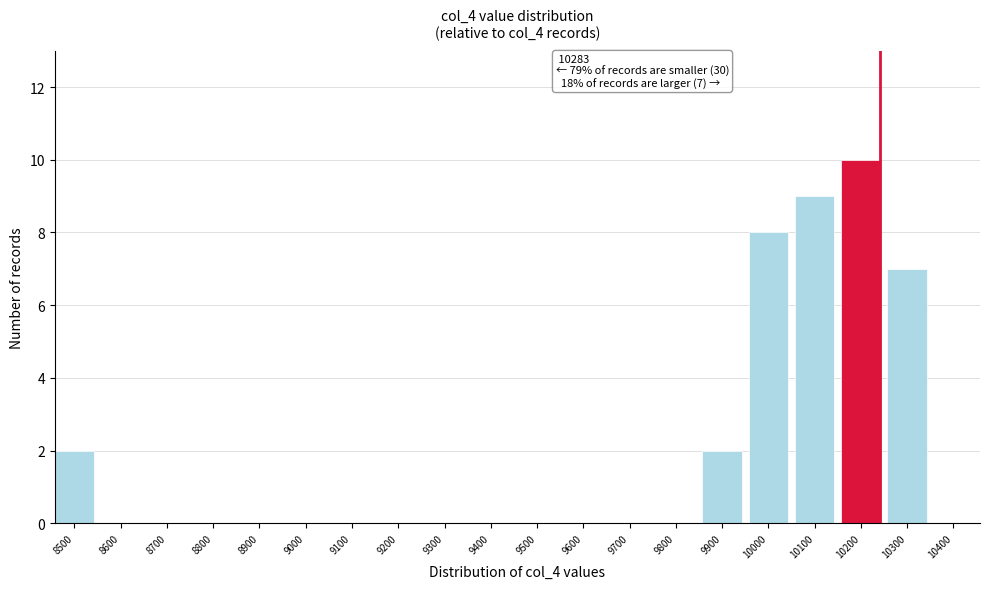

Reading right to left, transcribe all the data shown in this chart.

10400=0	10300=7	10200=10	10100=9	10000=8	9900=2	9800=0	9700=0	9600=0	9500=0	9400=0	9300=0	9200=0	9100=0	9000=0	8900=0	8800=0	8700=0	8600=0	8500=2